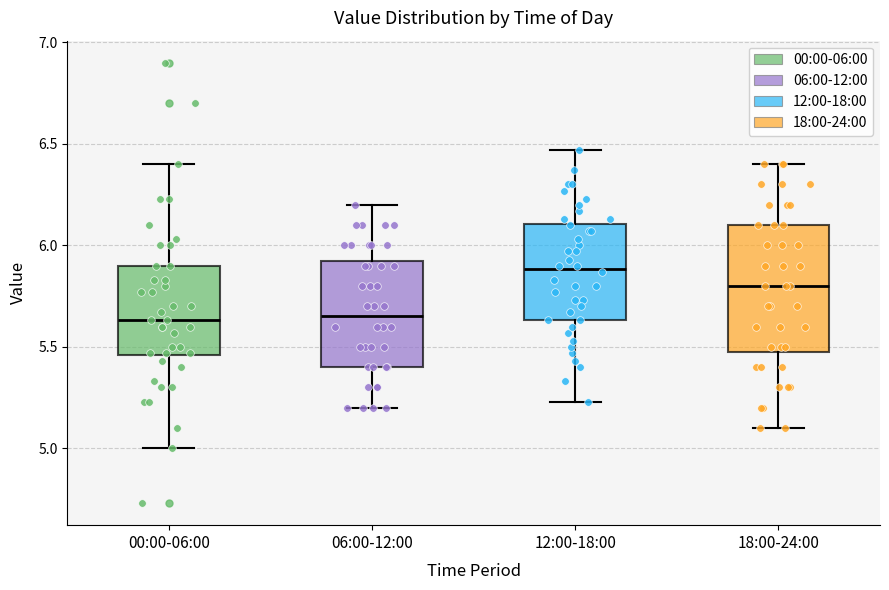

Reading left to right, read every box against the y-axis: the position of its median line, the range the box covers, and the ends of its whiskers. The values are not printed on the chart, so give them approximately, as read against the axis.

00:00-06:00: median 5.65, box 5.45 to 5.90, whiskers 5.00 to 6.40
06:00-12:00: median 5.65, box 5.40 to 5.95, whiskers 5.20 to 6.20
12:00-18:00: median 5.90, box 5.65 to 6.10, whiskers 5.25 to 6.45
18:00-24:00: median 5.80, box 5.50 to 6.10, whiskers 5.10 to 6.40